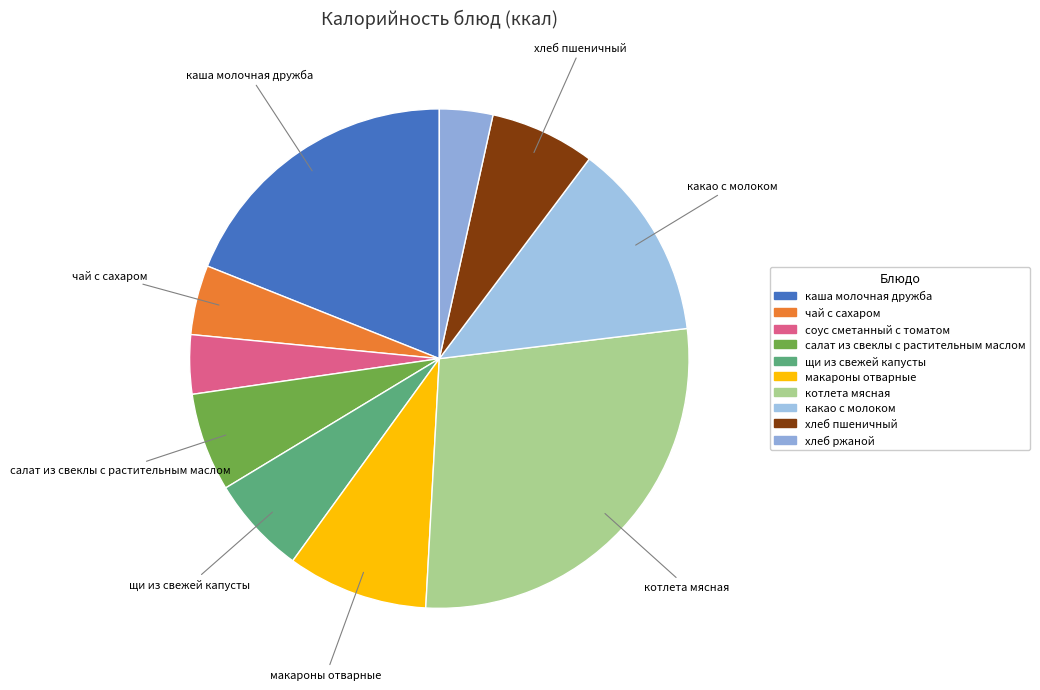

Does макароны отварные represent more than half of the total?

No